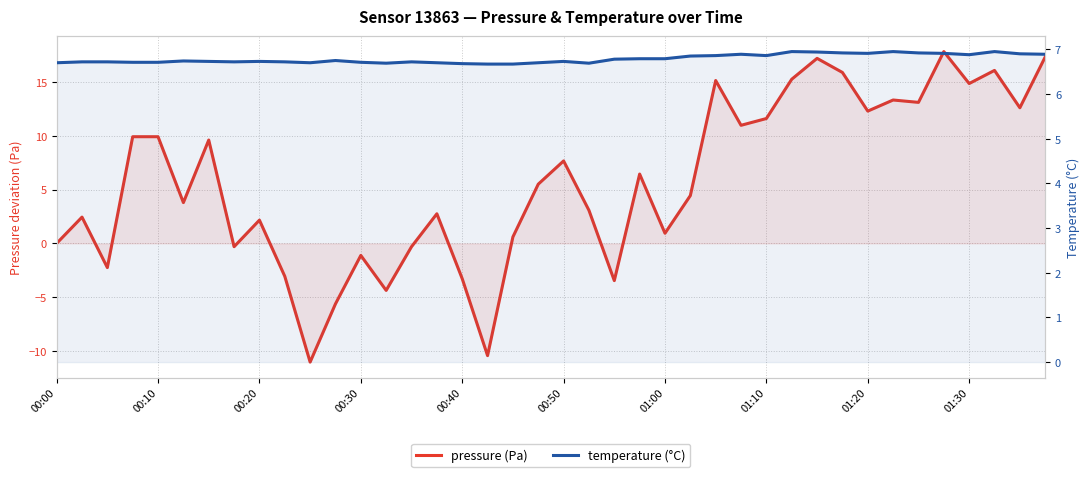

At which category is the sum across all series the highest?

35